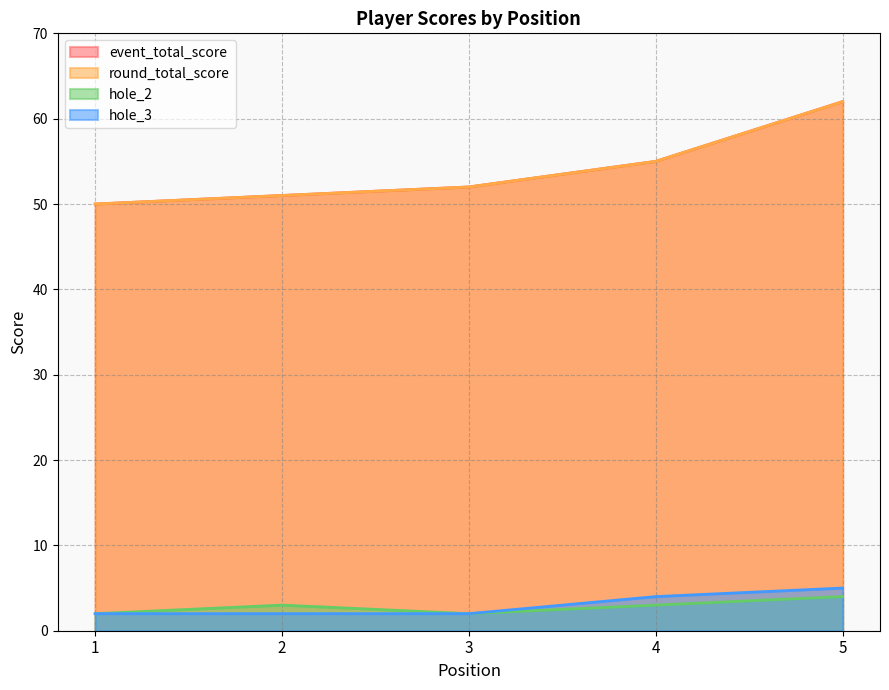

At which label is hole_2 closest to 3?

2